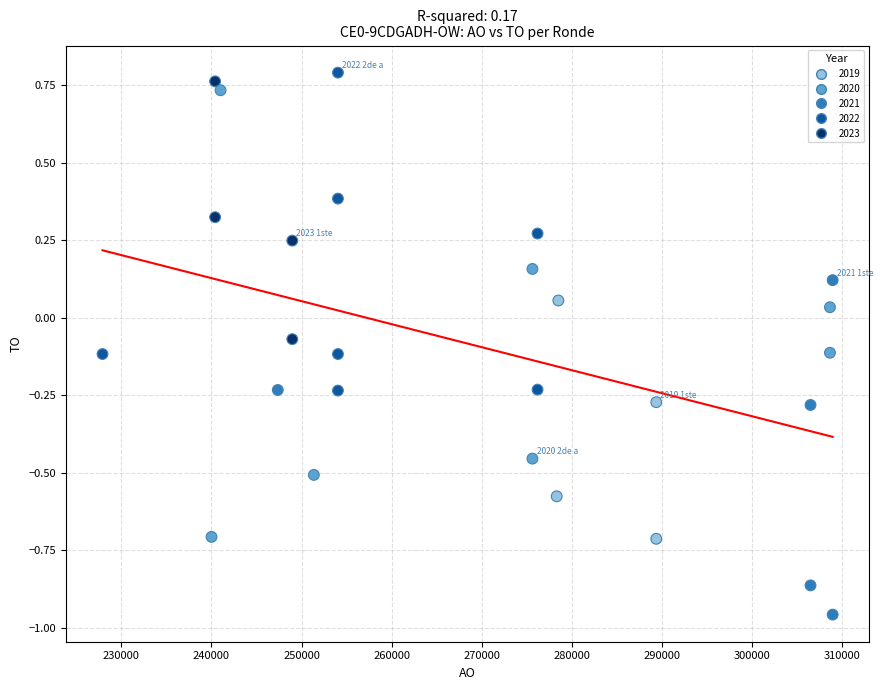

What is the range of Y values (max minus min)?

1.7